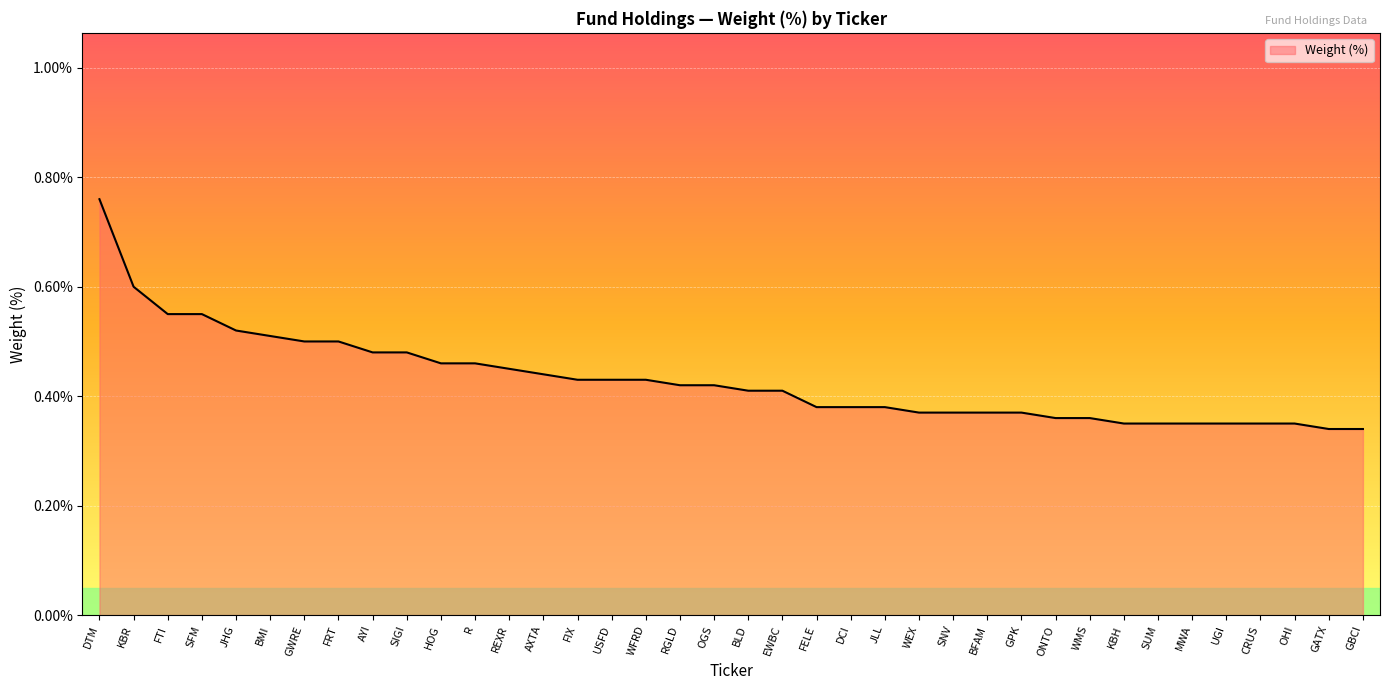

Which category has the highest value across all series?

DTM